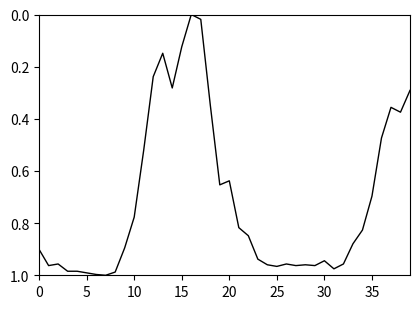

What is the difference between the second highest and minimum values?

1.0